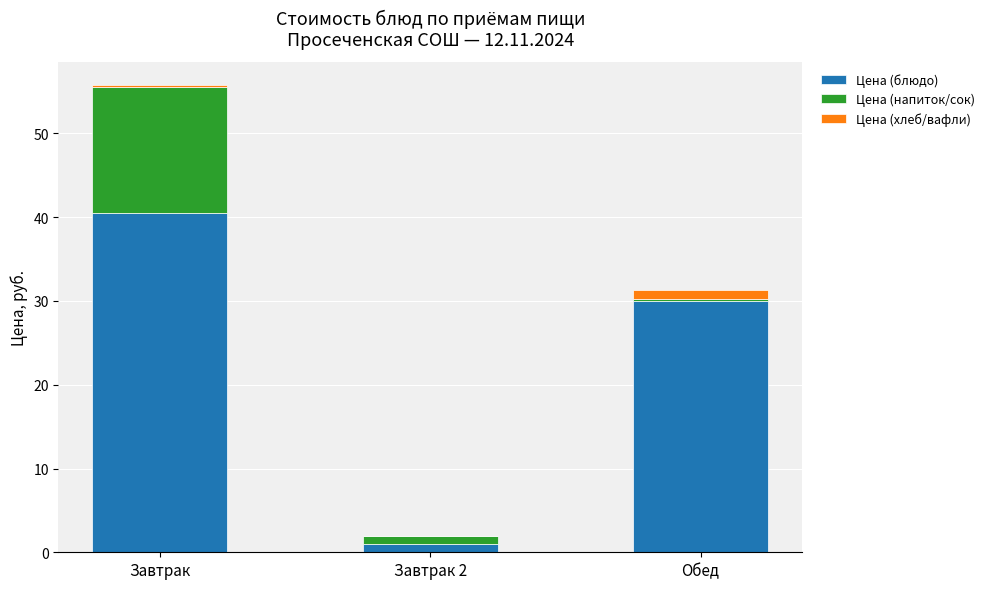

What is the maximum value for Цена (блюдо)?

40.5